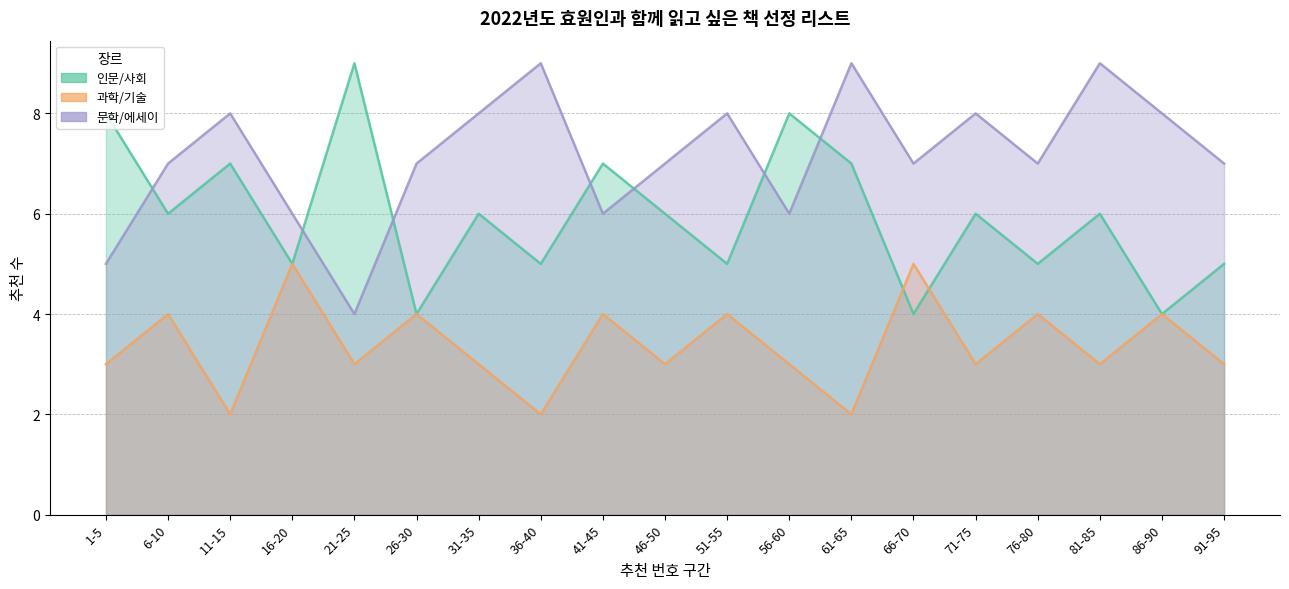

Which series has the largest total across all categories?

문학/에세이